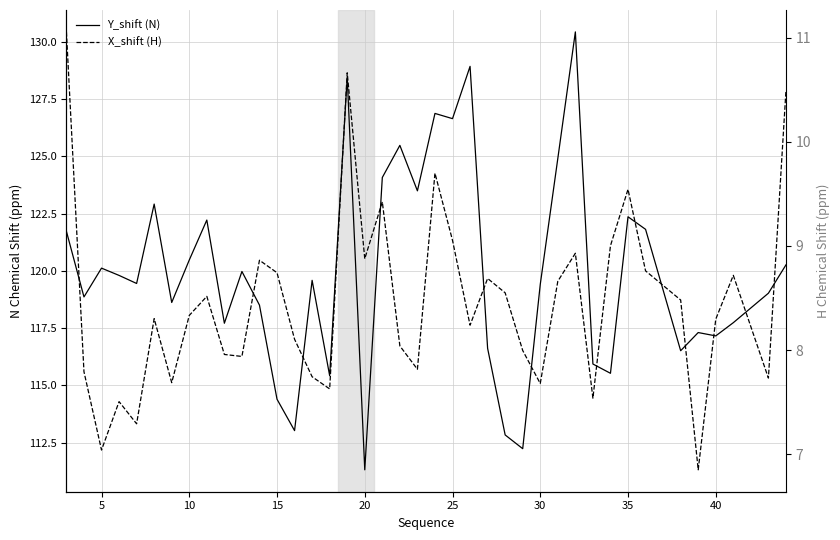

At which category does Y_shift (N) reach its first local peak?

10